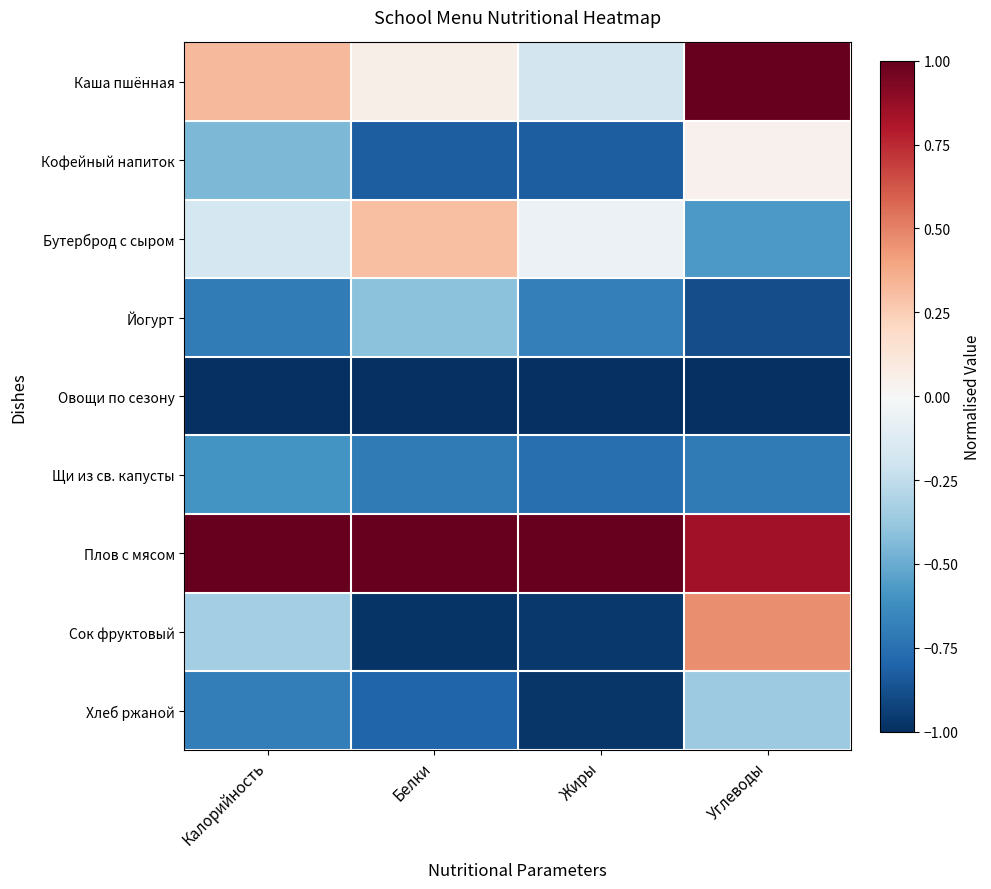

Which series has the largest range (max minus min)?

Сок фруктовый